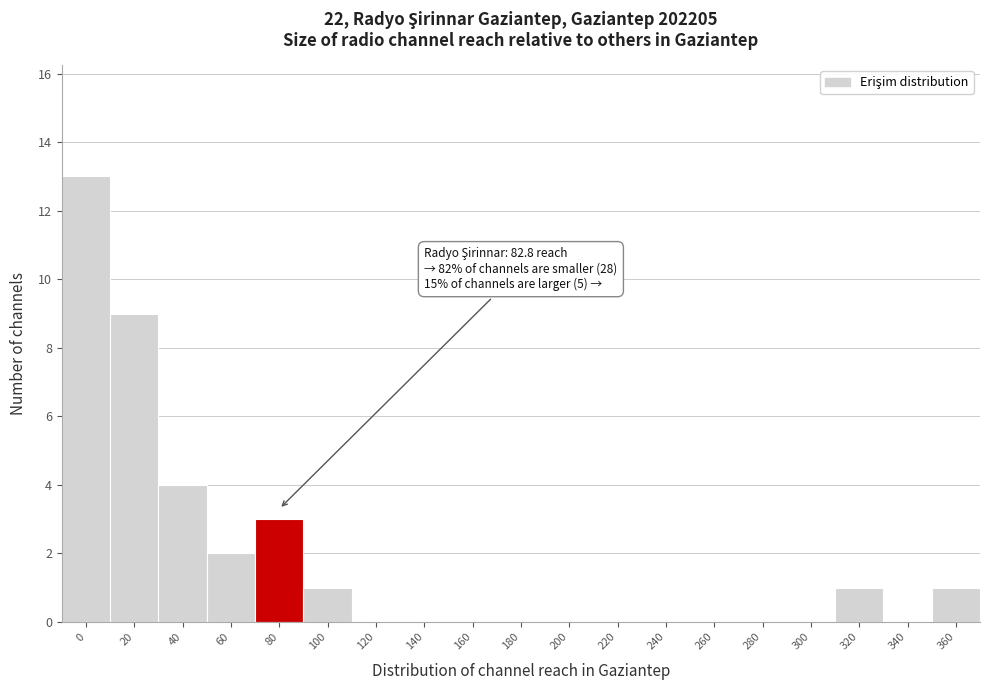

Reading right to left, what are all the values shown in this chart?

360=1	340=0	320=1	300=0	280=0	260=0	240=0	220=0	200=0	180=0	160=0	140=0	120=0	100=1	80=3	60=2	40=4	20=9	0=13